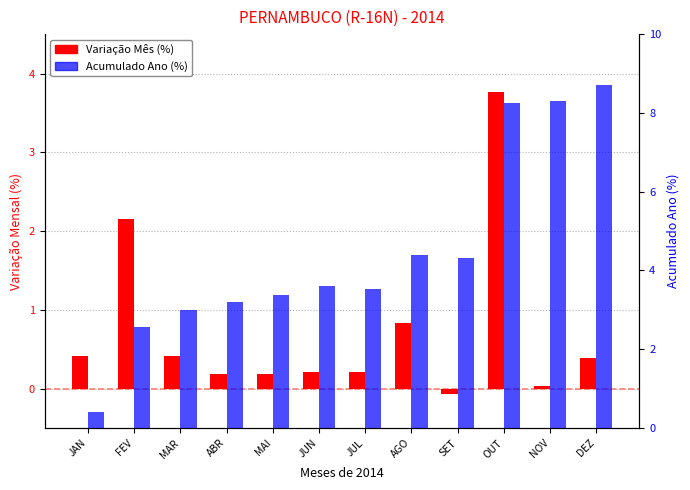

How many bars are there in total?

24